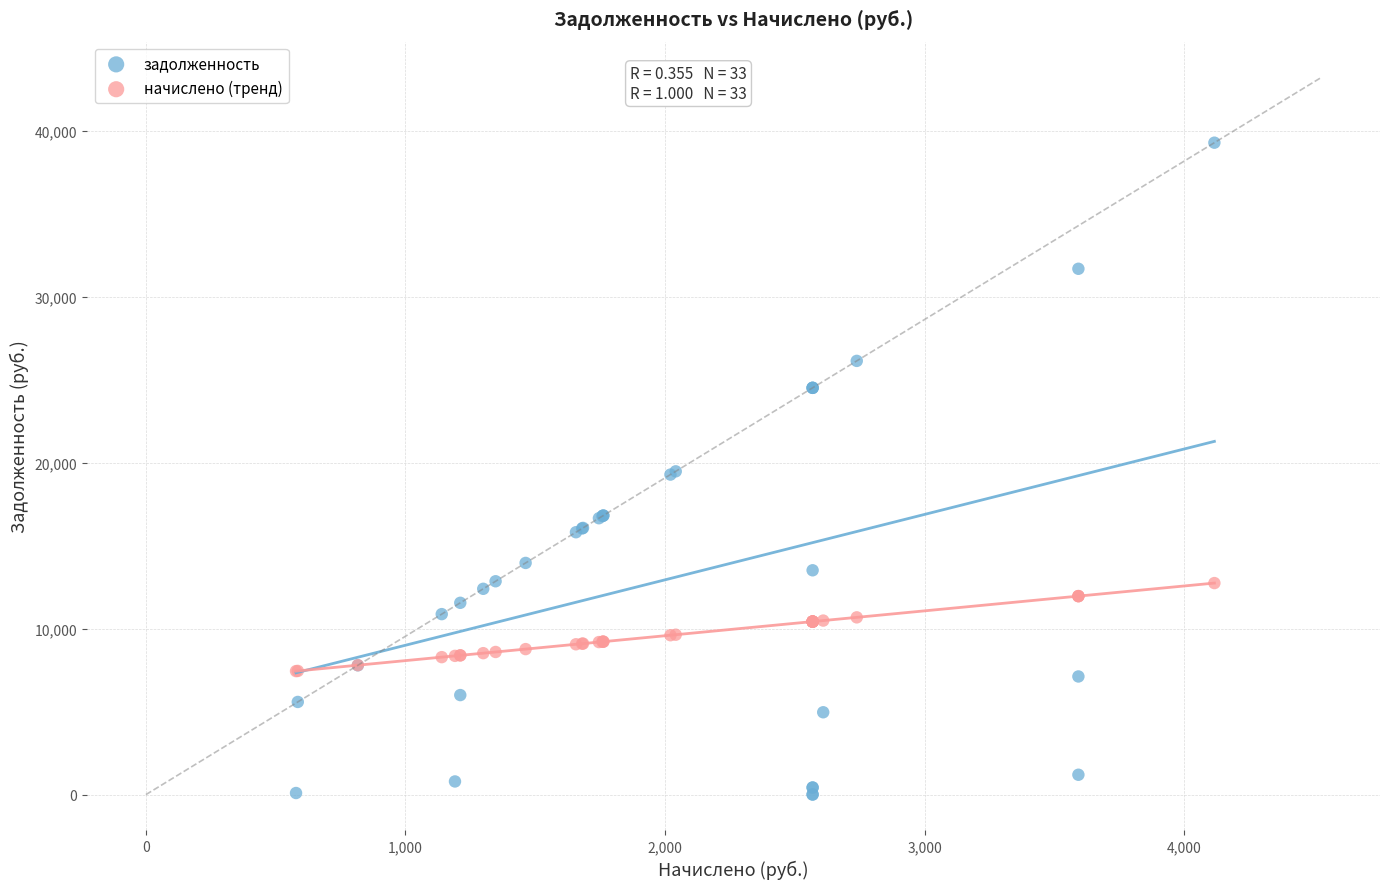

Which series has the widest spread of Y values?

задолженность